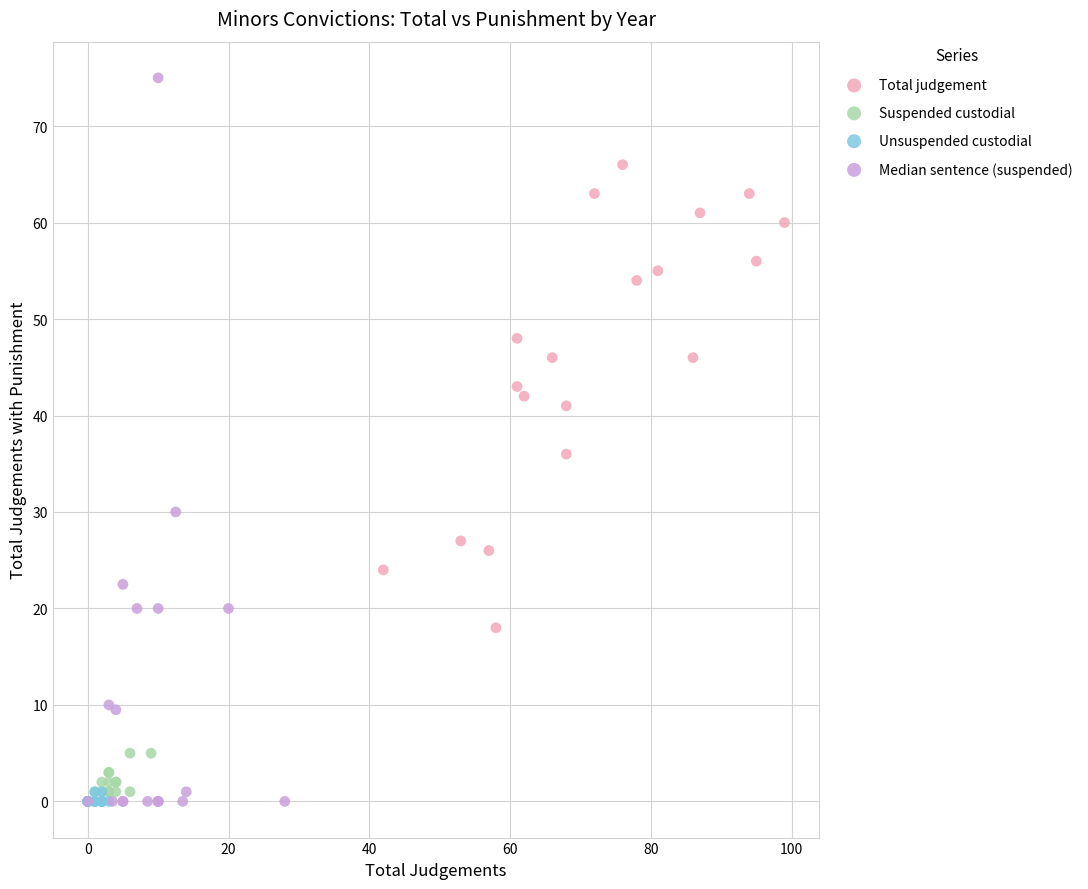

Which series has the widest spread of Y values?

Median sentence (suspended)